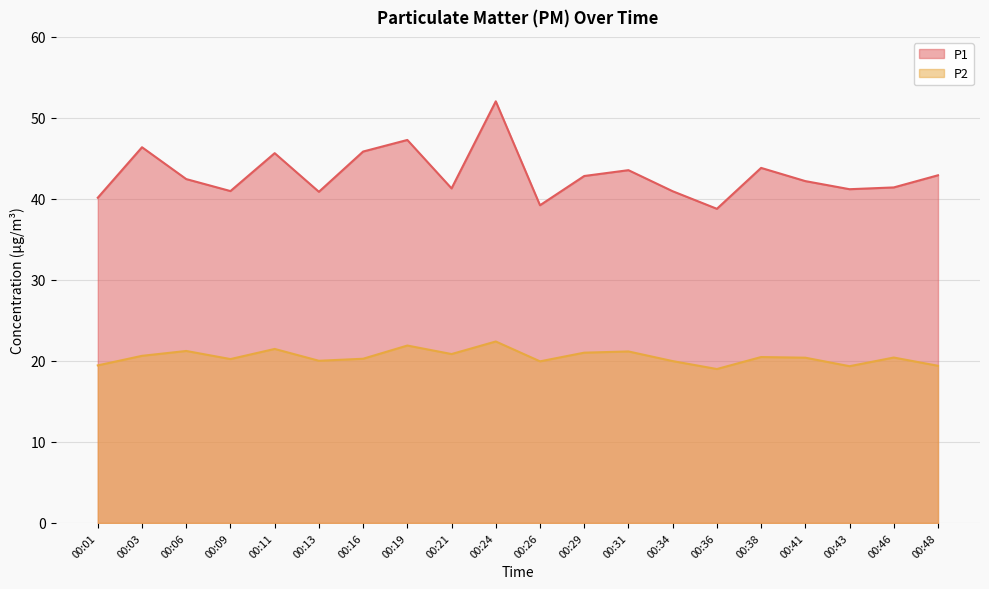

How many data points does each series have?

20